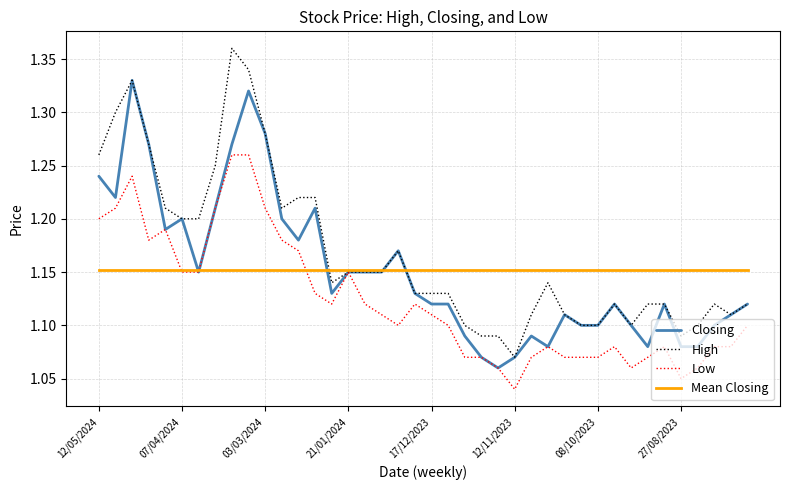

Does the chart have visible grid lines?

Yes